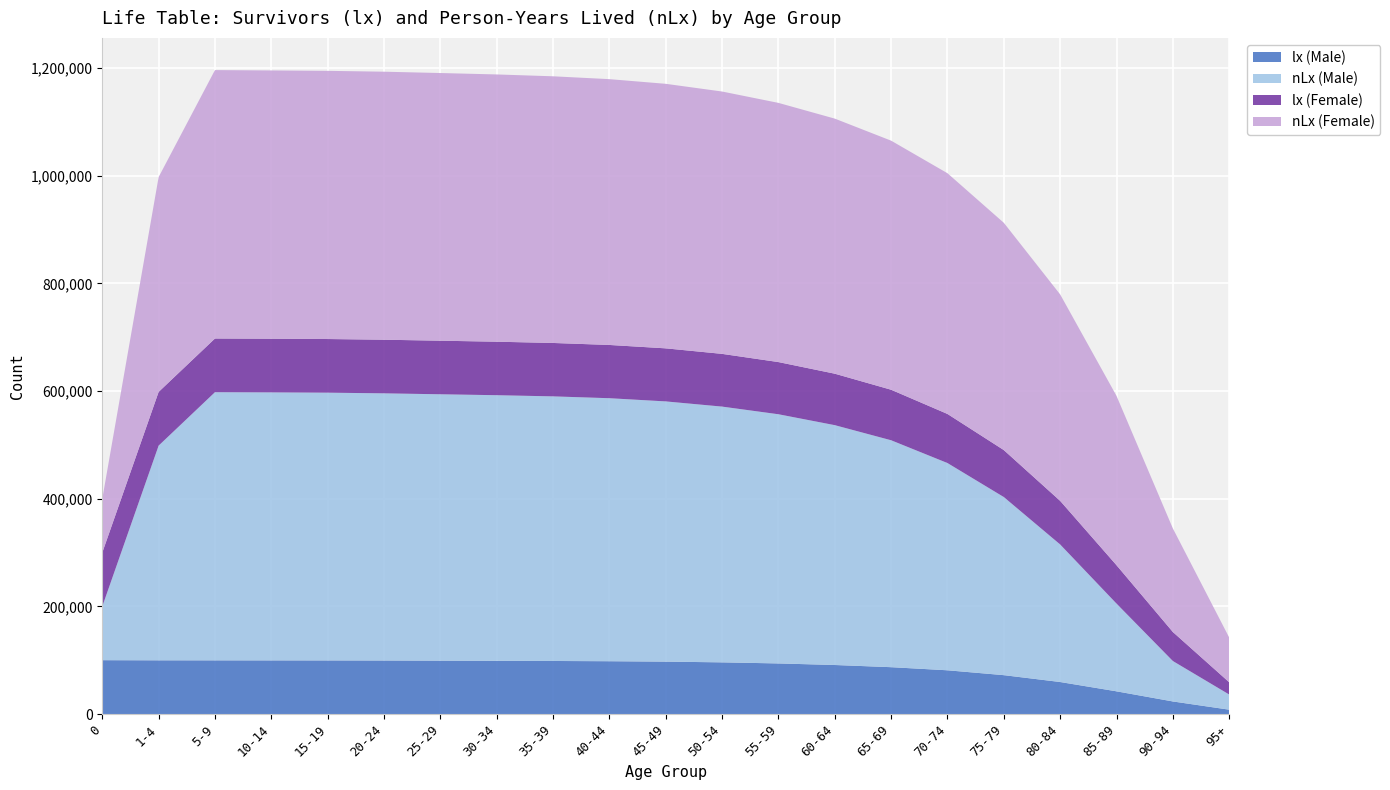

Reading left to right, list all the values displayed in this chart.

lx (Male): 0=100000	1-4=99745	5-9=99675	10-14=99603	15-19=99546	20-24=99401	25-29=99119	30-34=98832	35-39=98527	40-44=98072	45-49=97315	50-54=95967	55-59=93954	60-64=91051	65-69=87001	70-74=81231	75-79=72187	80-84=59445	85-89=42152	90-94=23332	95+=8037
nLx (Male): 0=99803	1-4=398816	5-9=498178	10-14=497896	15-19=497427	20-24=496330	25-29=494875	30-34=493443	35-39=491564	40-44=488608	45-49=483431	50-54=475126	55-59=462919	60-64=445575	65-69=421553	70-74=385005	75-79=330870	80-84=255523	85-89=162983	90-94=75118	95+=28185
lx (Female): 0=100000	1-4=99804	5-9=99761	10-14=99700	15-19=99661	20-24=99623	25-29=99528	30-34=99374	35-39=99220	40-44=98927	45-49=98571	50-54=97952	55-59=96944	60-64=95599	65-69=93857	70-74=91197	75-79=87267	80-84=81012	85-89=71311	90-94=53935	95+=22752
nLx (Female): 0=99846	1-4=399122	5-9=498640	10-14=498402	15-19=498223	20-24=497904	25-29=497265	30-34=496506	35-39=495407	40-44=493811	45-49=491427	50-54=487382	55-59=481493	60-64=473863	65-69=462726	70-74=447196	75-79=422220	80-84=383504	85-89=314559	90-94=192367	95+=83039